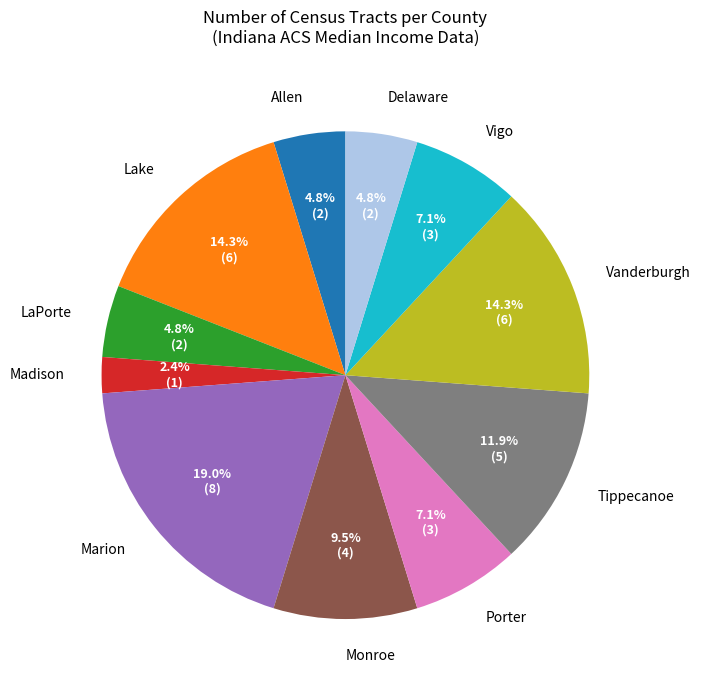

To the nearest percent, what is the difference between the largest and smallest slice percentages?

17%